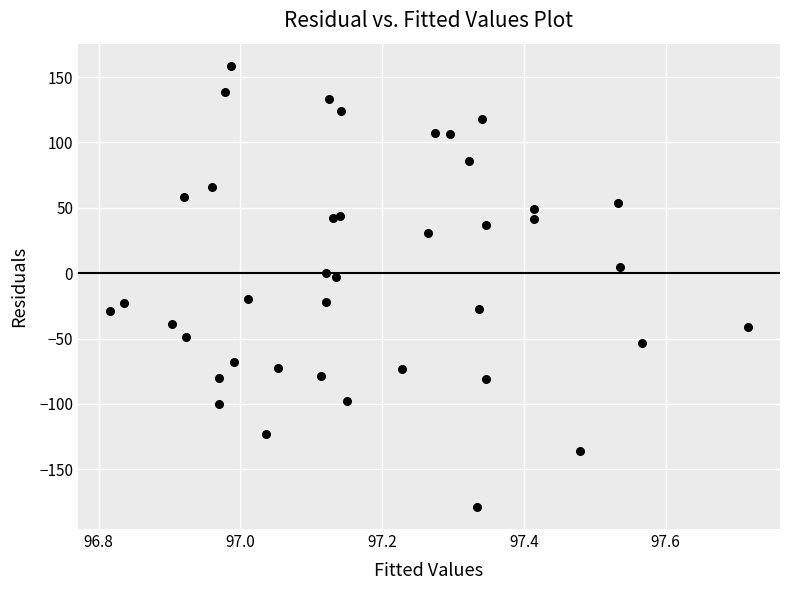

What is the range of Y values (max minus min)?

337.6